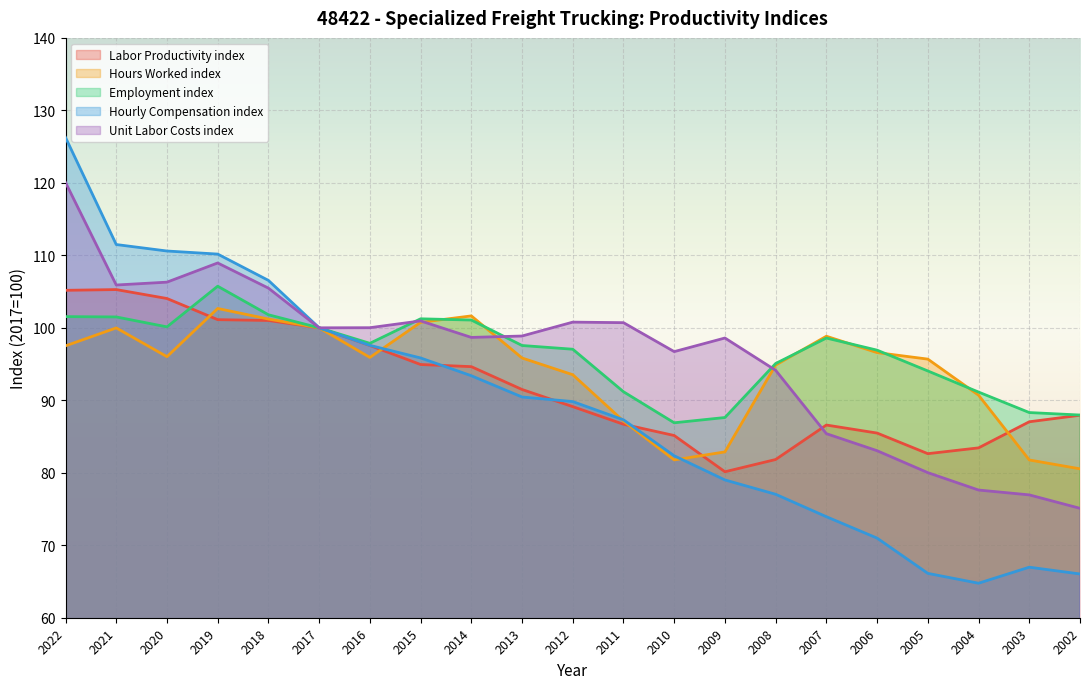

Reading left to right, what are all the values shown in this chart?

Labor Productivity index: 105.2	105.3	104.0	101.1	101.0	100.0	97.6	94.9	94.6	91.5	89.1	86.7	85.1	80.1	81.8	86.6	85.5	82.6	83.4	87.0	87.9
Hours Worked index: 97.5	100.0	96.0	102.7	101.2	100.0	95.9	100.8	101.6	95.8	93.5	87.1	81.8	82.9	94.9	98.8	96.6	95.7	90.7	81.8	80.5
Employment index: 101.5	101.5	100.1	105.7	101.8	100.0	97.9	101.2	101.1	97.6	97.0	91.2	86.9	87.6	95.1	98.6	96.9	94.0	91.1	88.3	88.0
Hourly Compensation index: 126.3	111.5	110.6	110.2	106.5	100.0	97.6	95.8	93.4	90.5	89.8	87.3	82.3	79.0	77.0	73.9	71.0	66.1	64.8	67.0	66.0
Unit Labor Costs index: 120.1	105.9	106.3	108.9	105.5	100.0	100.0	101.0	98.7	98.9	100.8	100.7	96.7	98.6	94.1	85.4	83.0	80.0	77.6	76.9	75.1